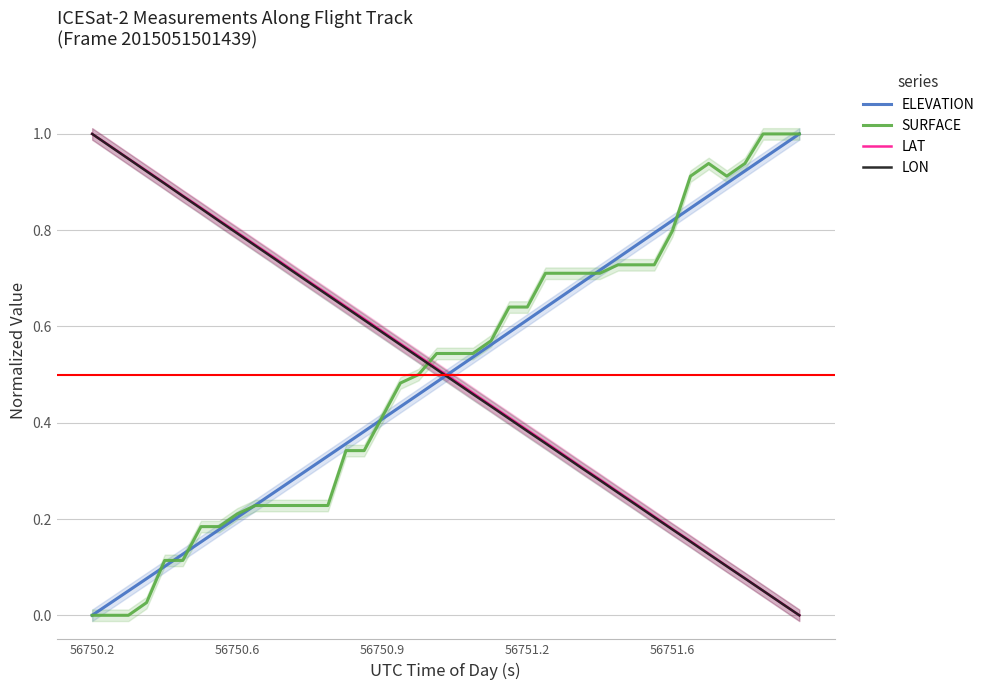

Is it true that SURFACE equals 0.5 at 56750.2?

False